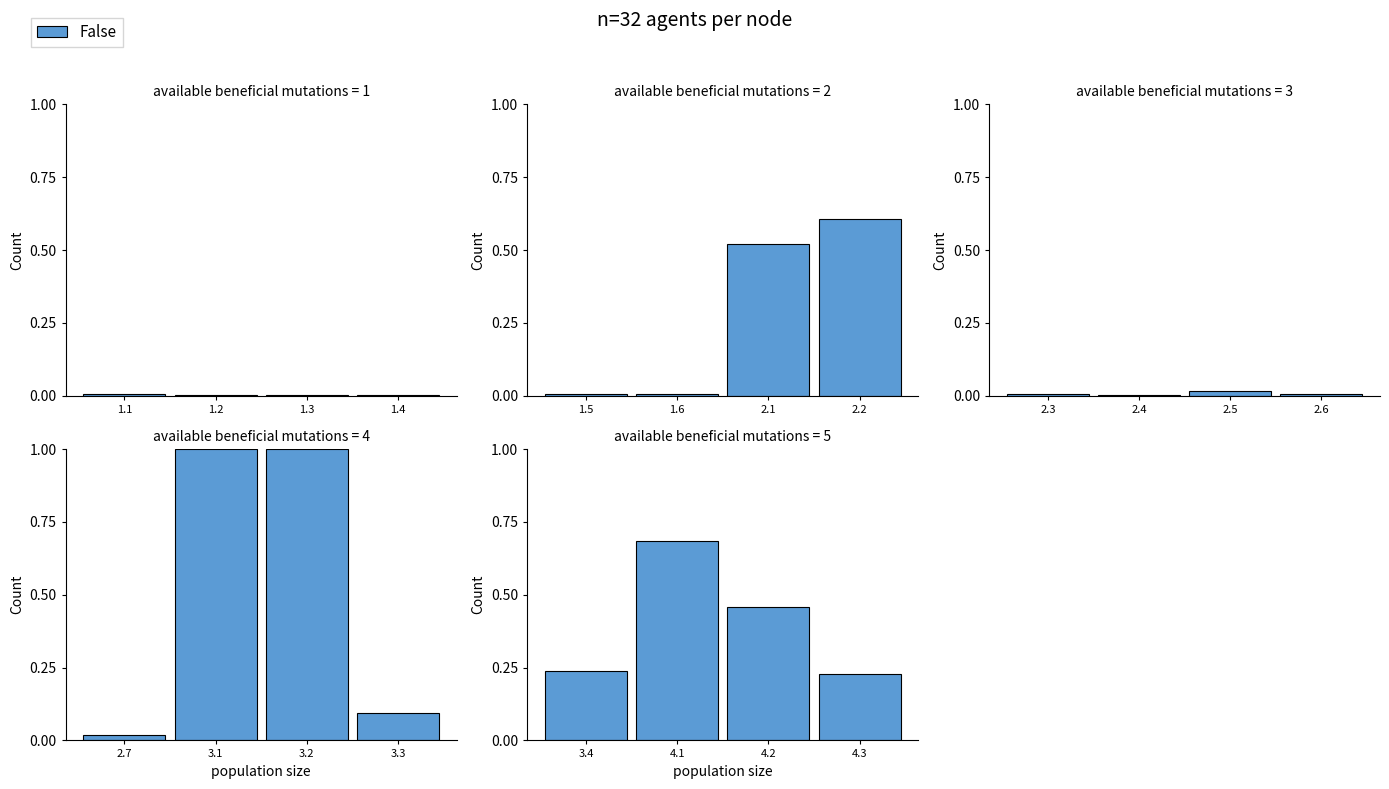

Rank the categories by value from lowest to highest.

4.3, 3.4, 4.2, 4.1